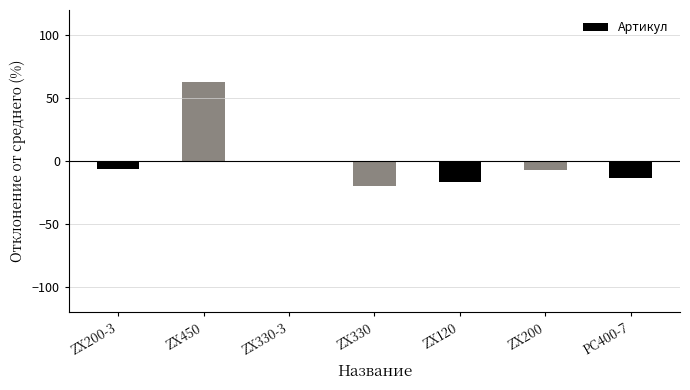

Which category has the highest value across all series?

ZX450